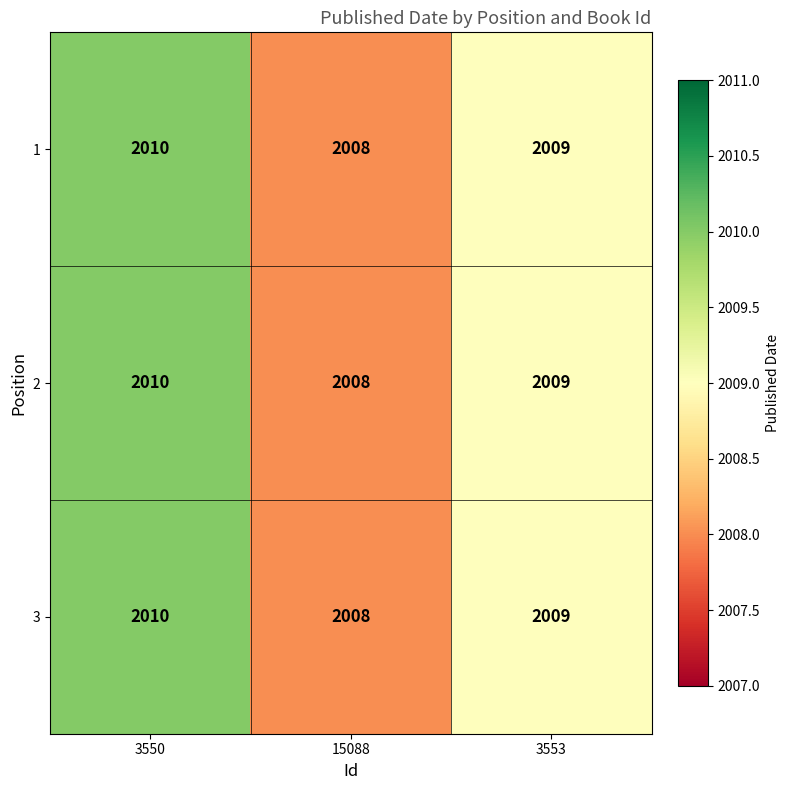

Count the number of data series in this chart.

3